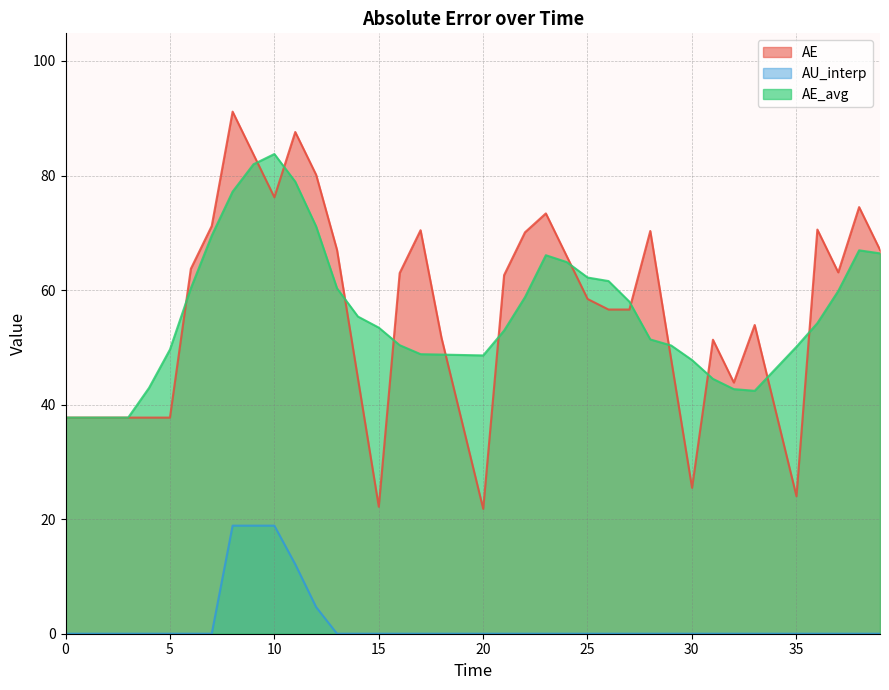

List the series in order of their peak value, highest first.

AE, AE_avg, AU_interp